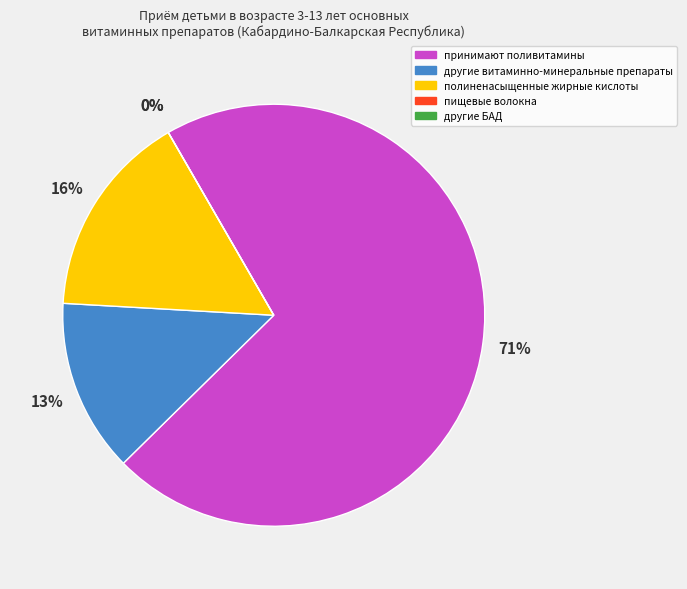

Between поливитамины (мультивитамины) and пищевые волокна (диетическая клетчатка), which is larger?

поливитамины (мультивитамины)